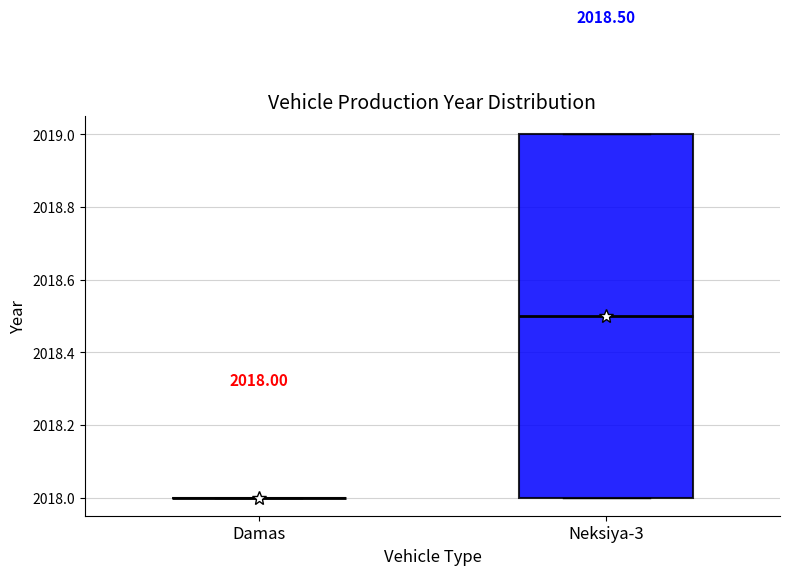

Which box is the tallest, from its lower edge to its upper edge?

Neksiya-3